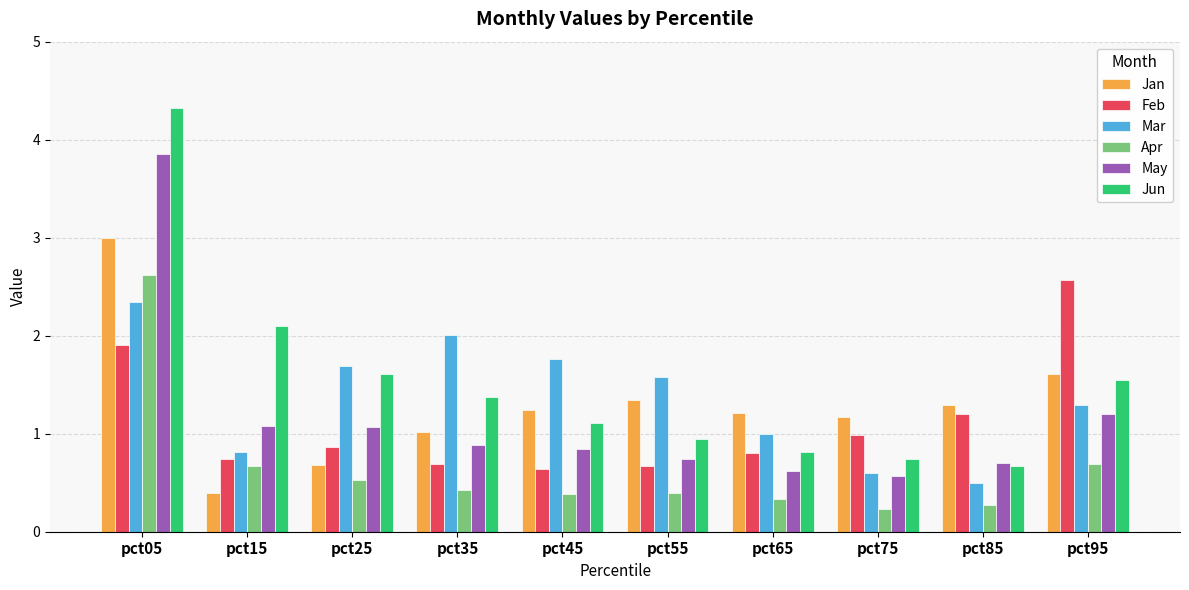

What is the maximum value for Jun?

4.3